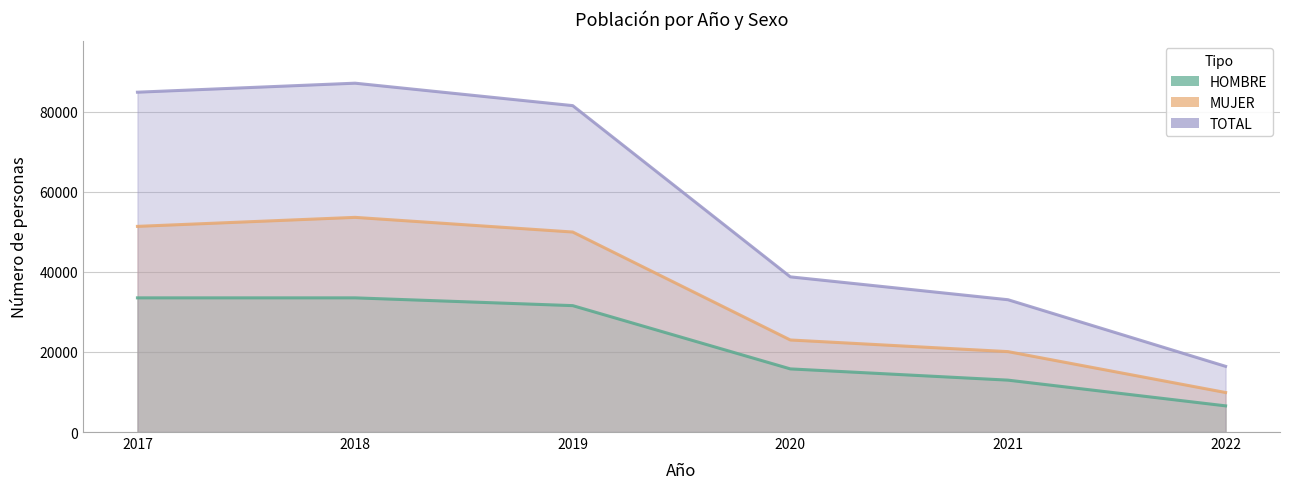

What are all the series names shown in the legend?

HOMBRE, MUJER, TOTAL